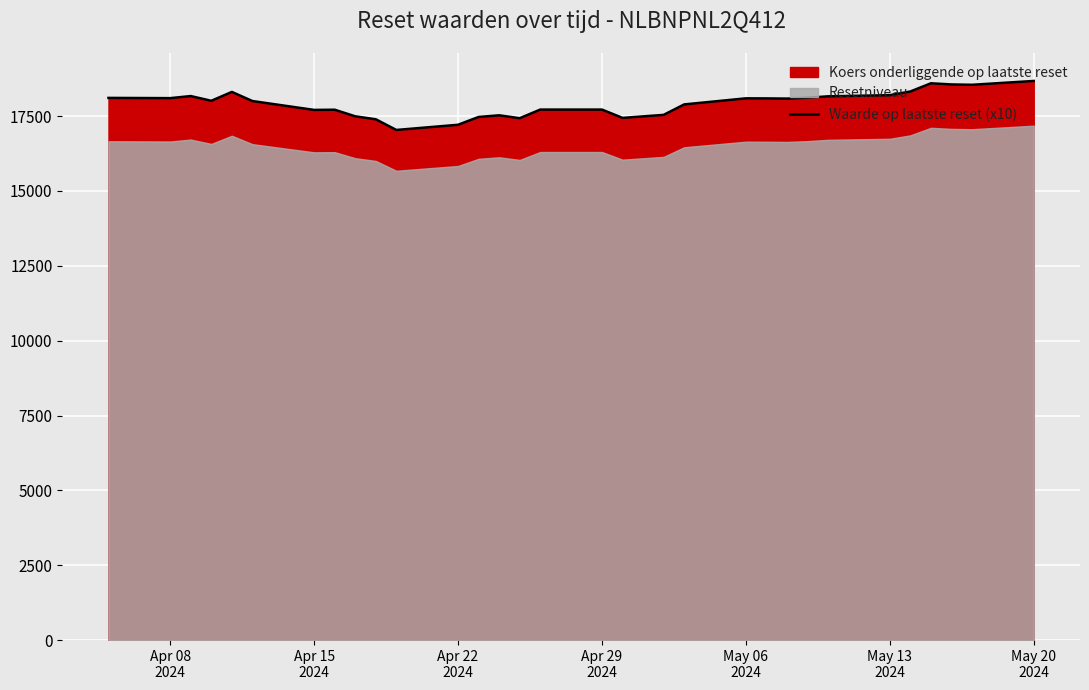

How many points are higher than both their immediate neighbors (excluding endpoints)?

6